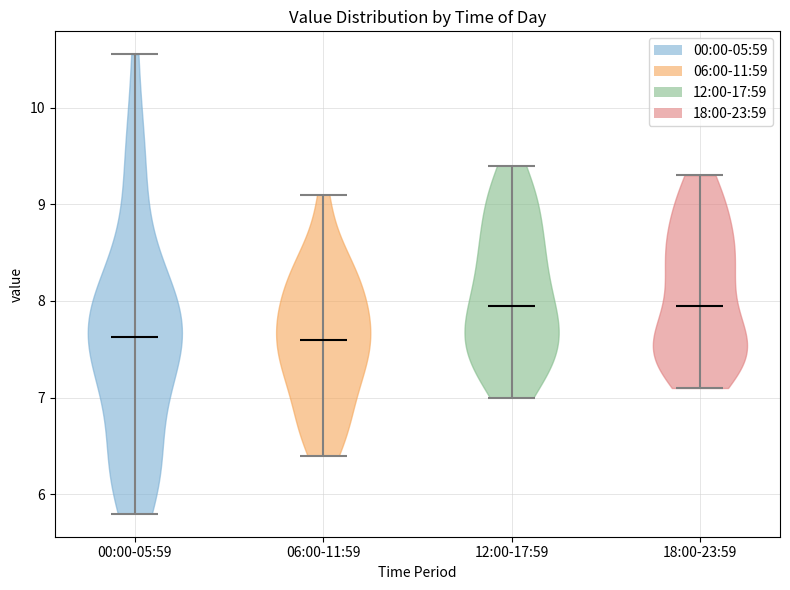

What is the highest point the violin for 00:00-05:59 reaches on the y-axis? The values are not printed on the chart, so give them approximately, as read against the axis.

10.6